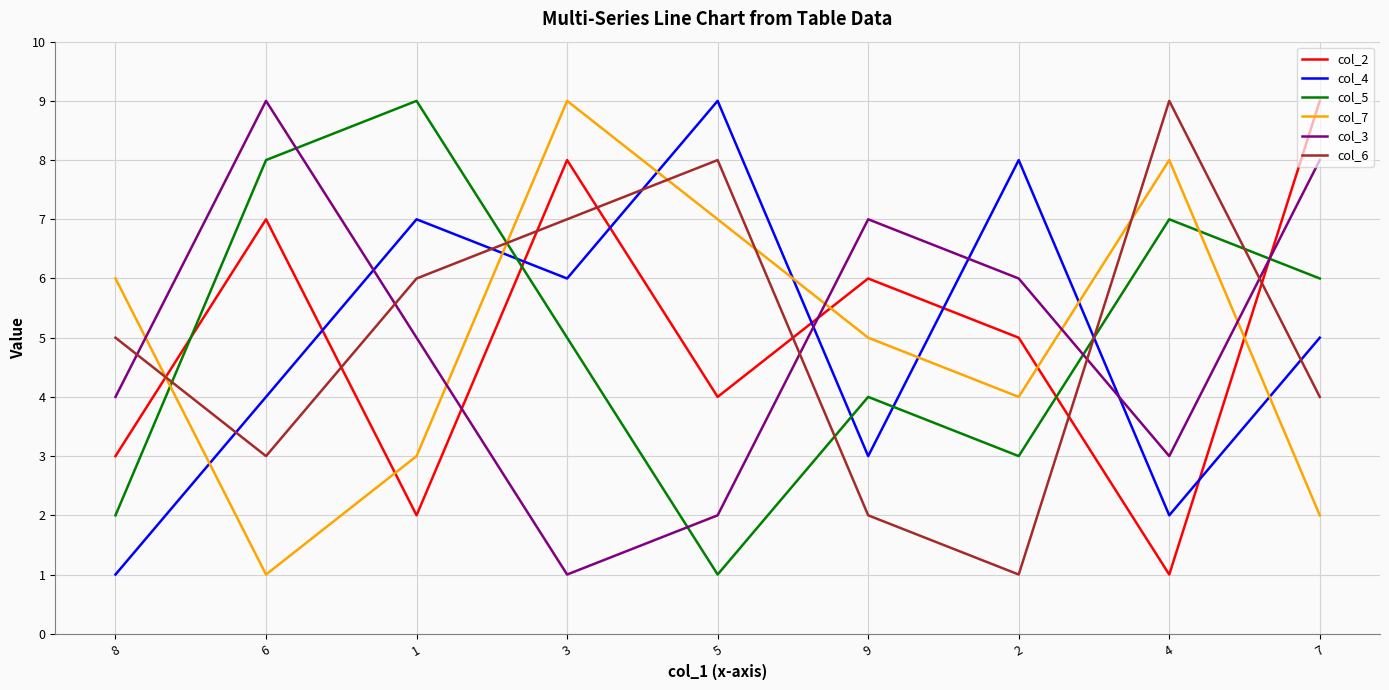

At 1, list the series in order from largest to smallest.

col_5, col_4, col_6, col_3, col_7, col_2